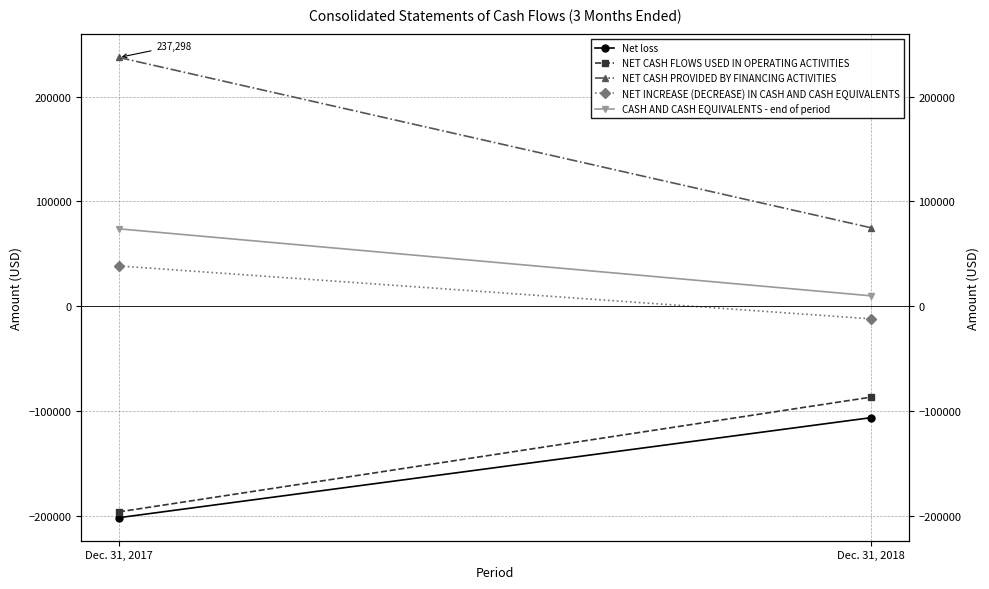

What is the value of the NET INCREASE (DECREASE) IN CASH AND CASH EQUIVALENTS point at the 2nd from the left?

-12178